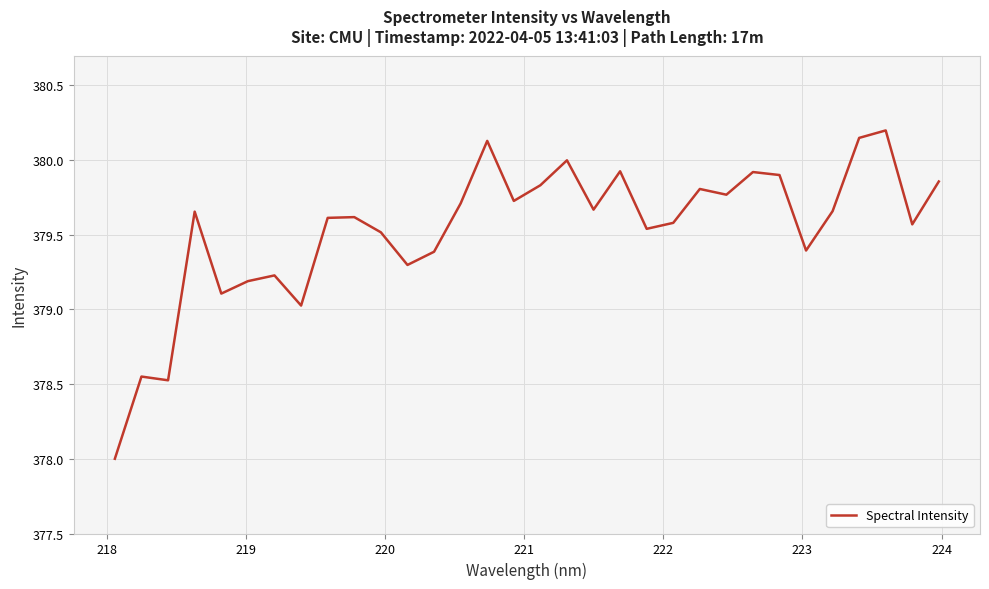

What is the maximum value shown in the chart?

380.2